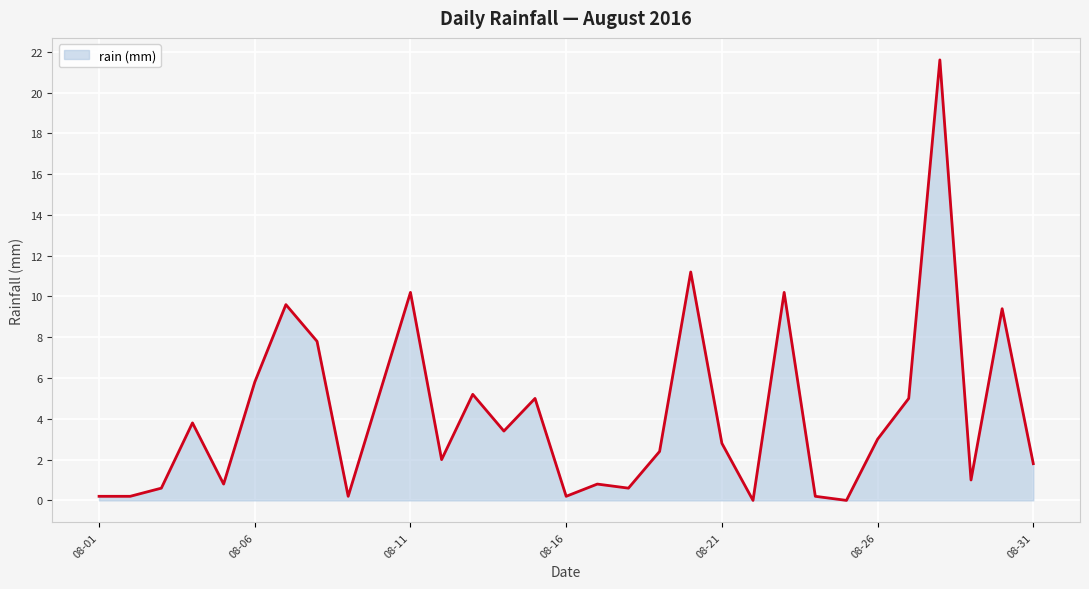

What is the greatest value displayed?

21.6